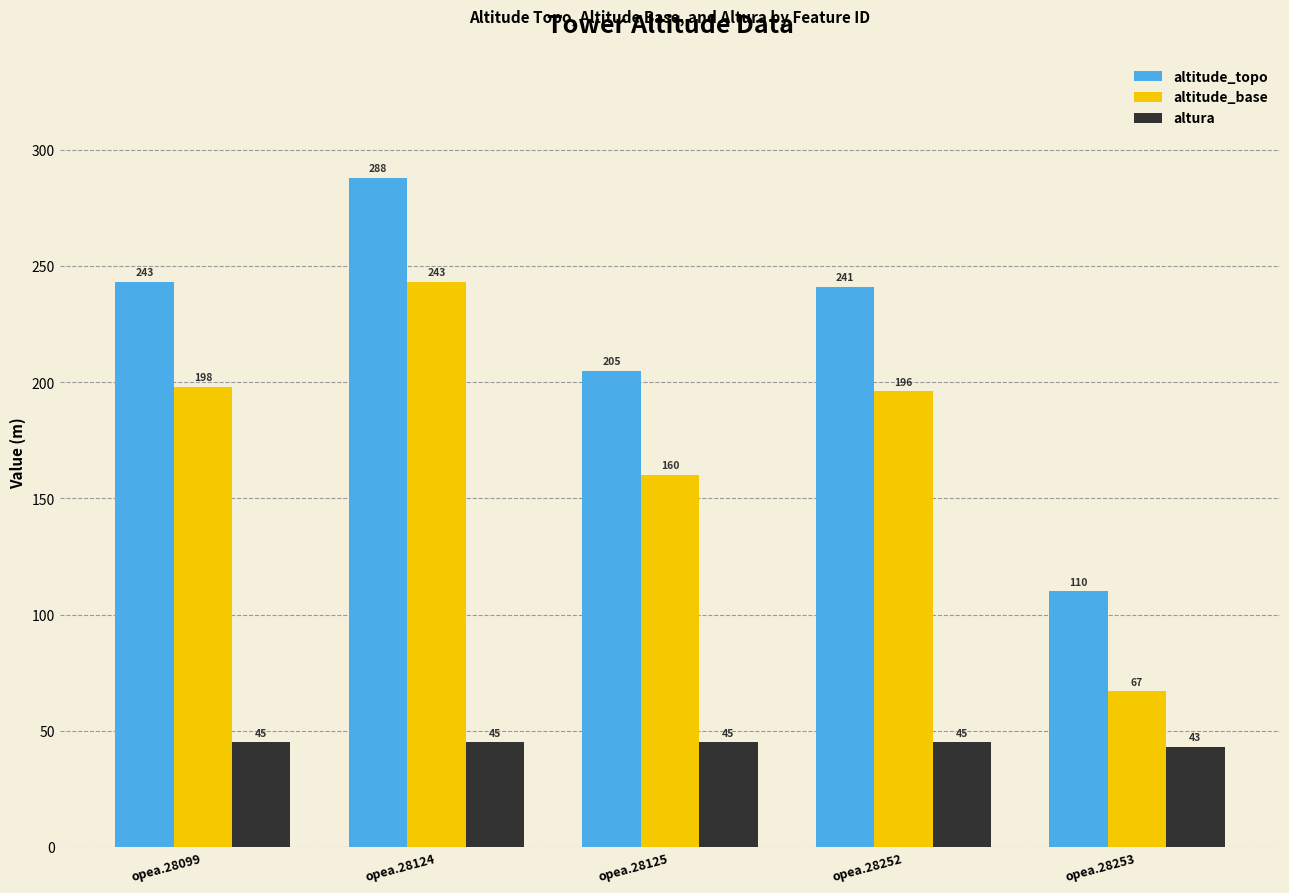

True or false: altitude_topo has a value of 243 at opea.28099.

True